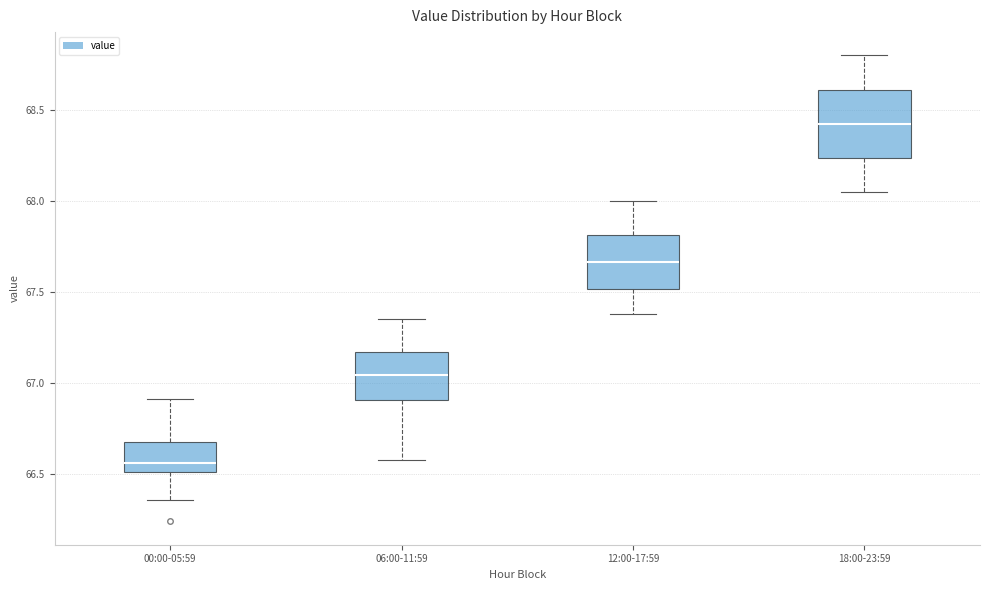

Where is the upper edge of the box for 00:00-05:59 on the y-axis? The values are not printed on the chart, so give them approximately, as read against the axis.

66.70